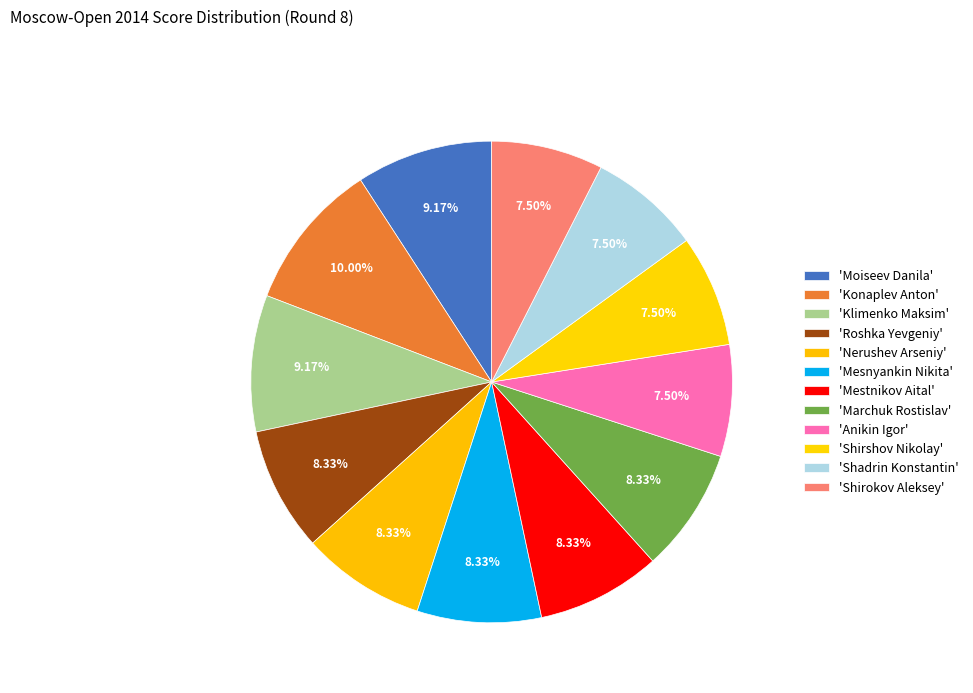

Which slice is the smallest?

Anikin Igor